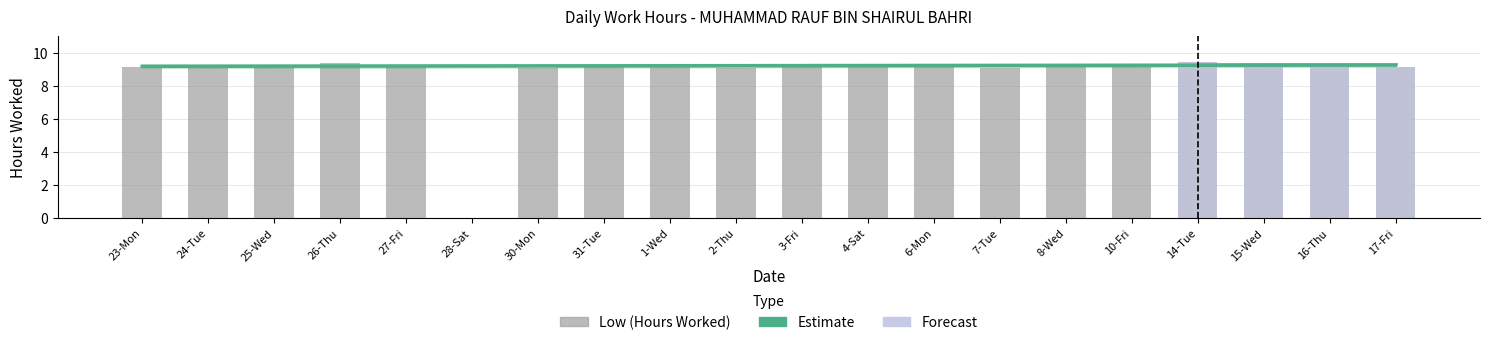

What is the difference between the maximum and minimum values?

9.4